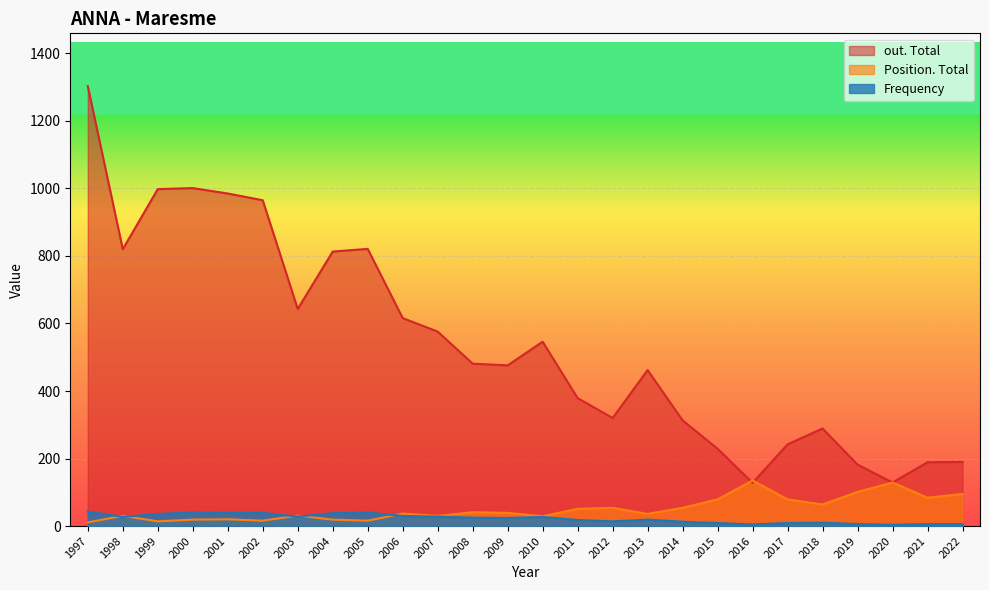

What is the sum of all out. Total values?

14096